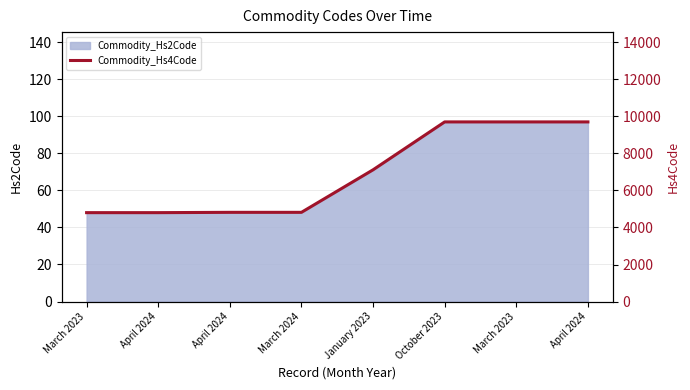

What value does the data have at January 2023?

7117